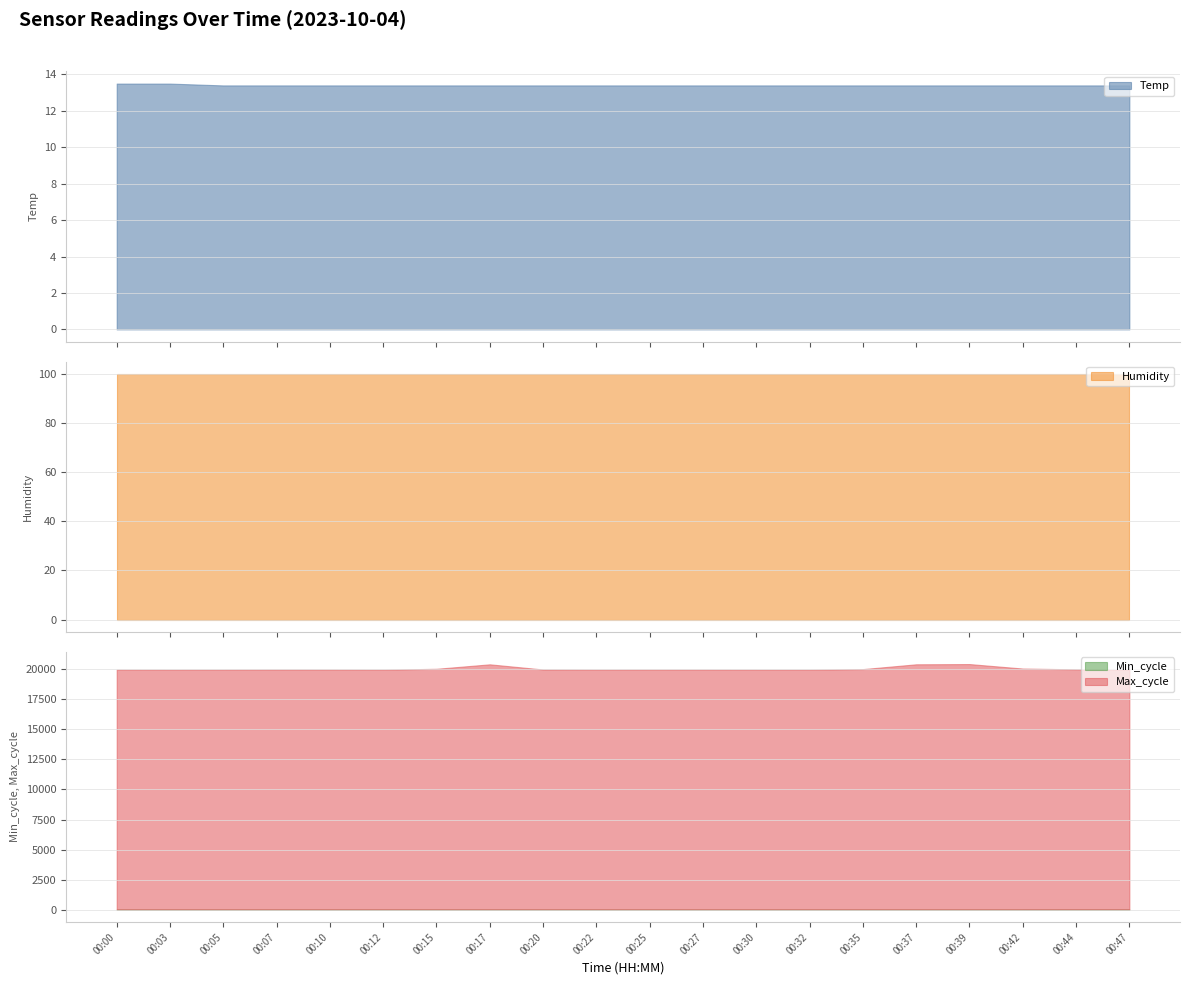

Which series has the largest range (max minus min)?

Max_cycle